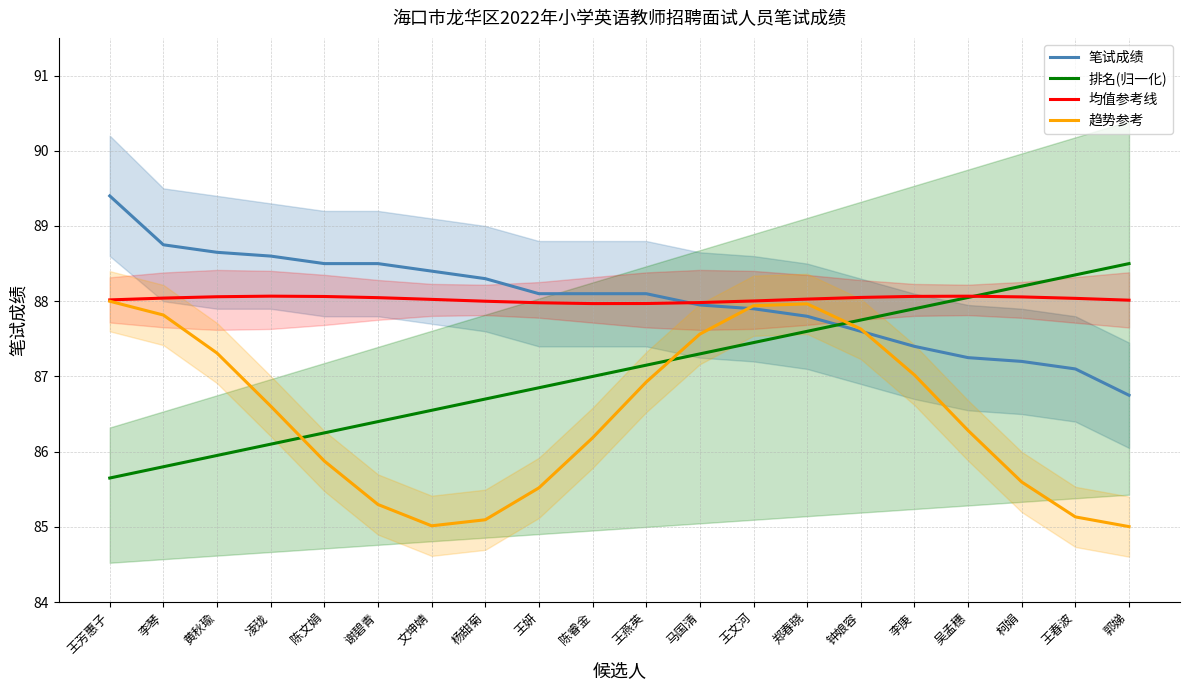

The 均值参考线 series shows 88.0 at 王春波. True or false?

True